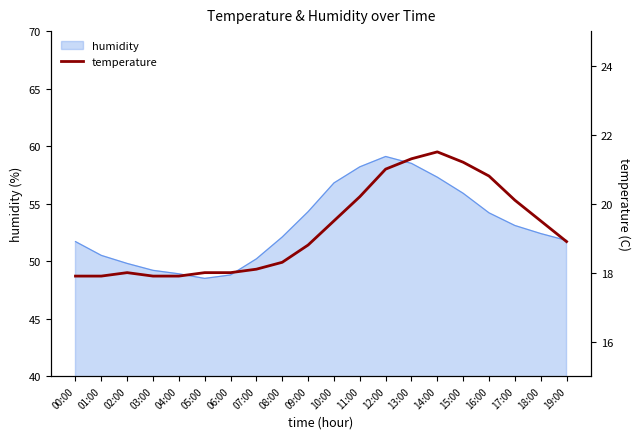

What is the sum of all values?

384.8